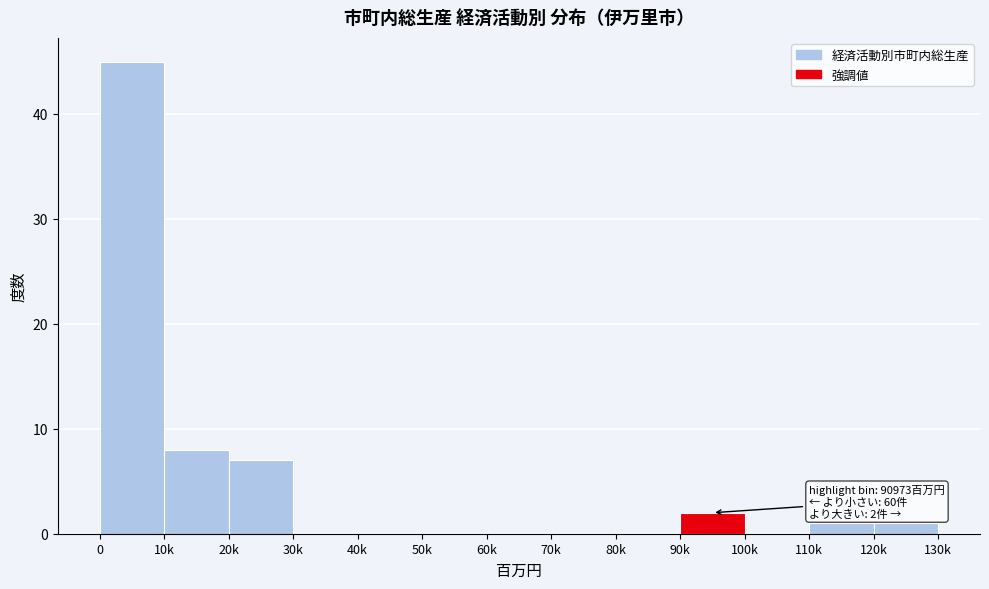

Reading left to right, list all the values displayed in this chart.

0=45	10k=8	20k=7	30k=0	40k=0	50k=0	60k=0	70k=0	80k=0	90k=2	100k=0	110k=1	120k=1